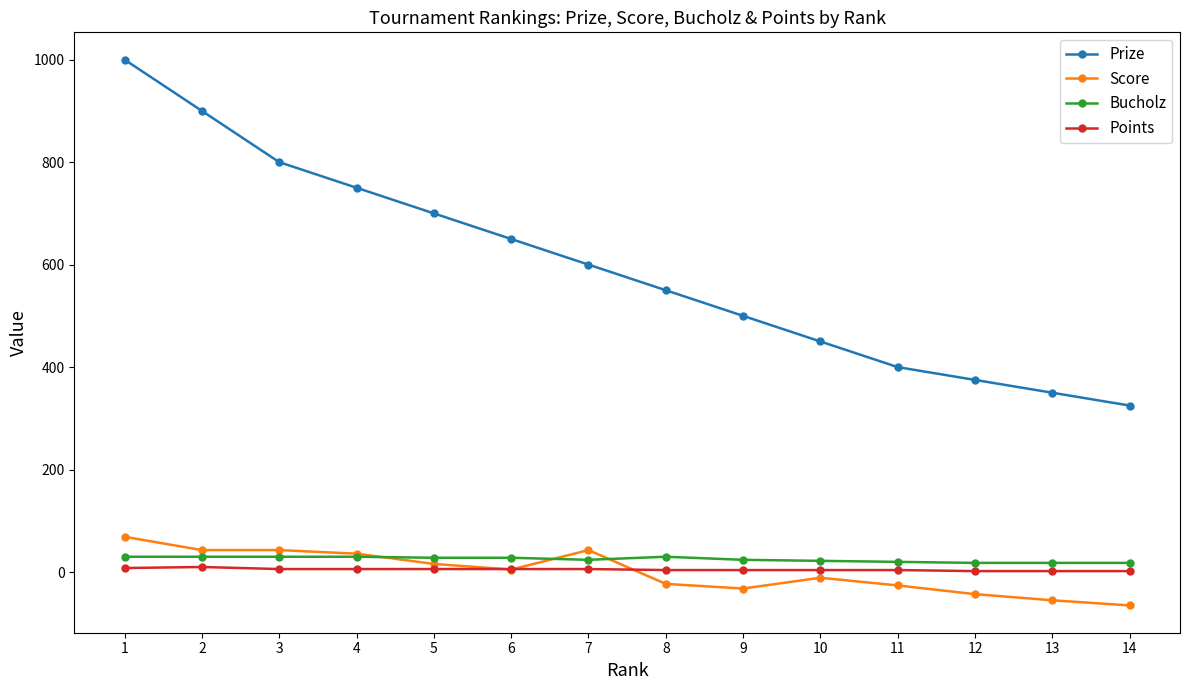

The value of Points at 6 is 6. True or false?

True